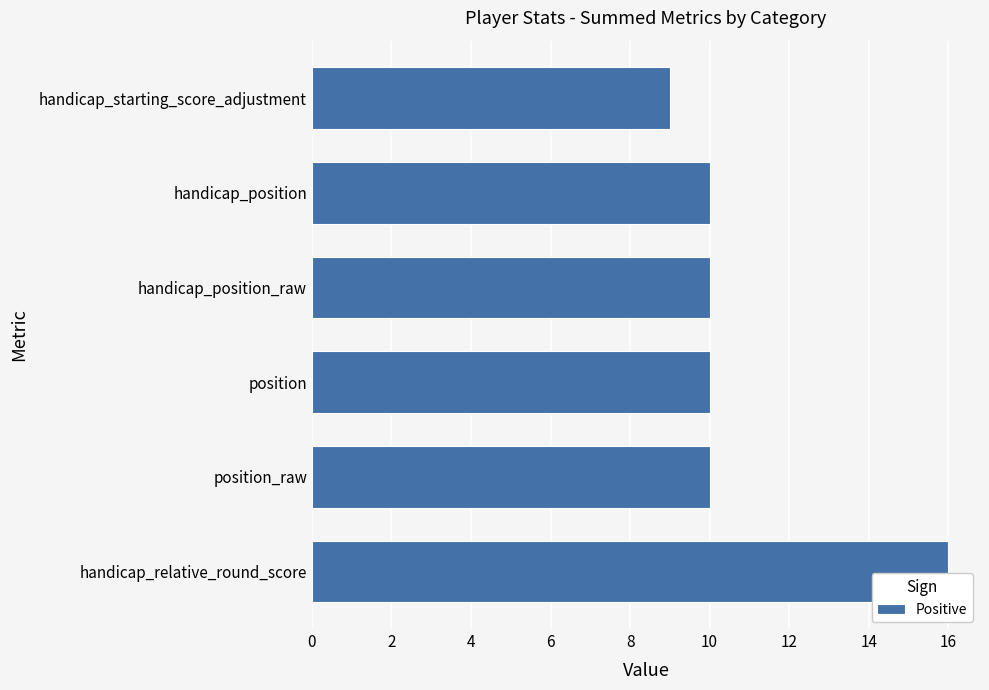

What is the ratio of the value at position to the value at handicap_starting_score_adjustment?

1.1